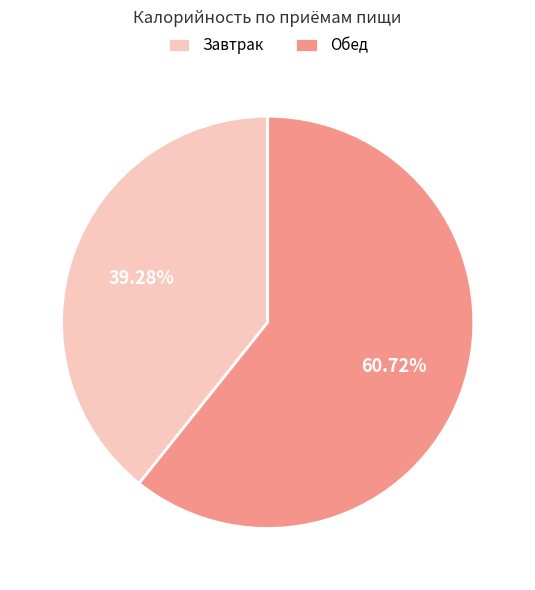

How many slices are in this pie chart?

2